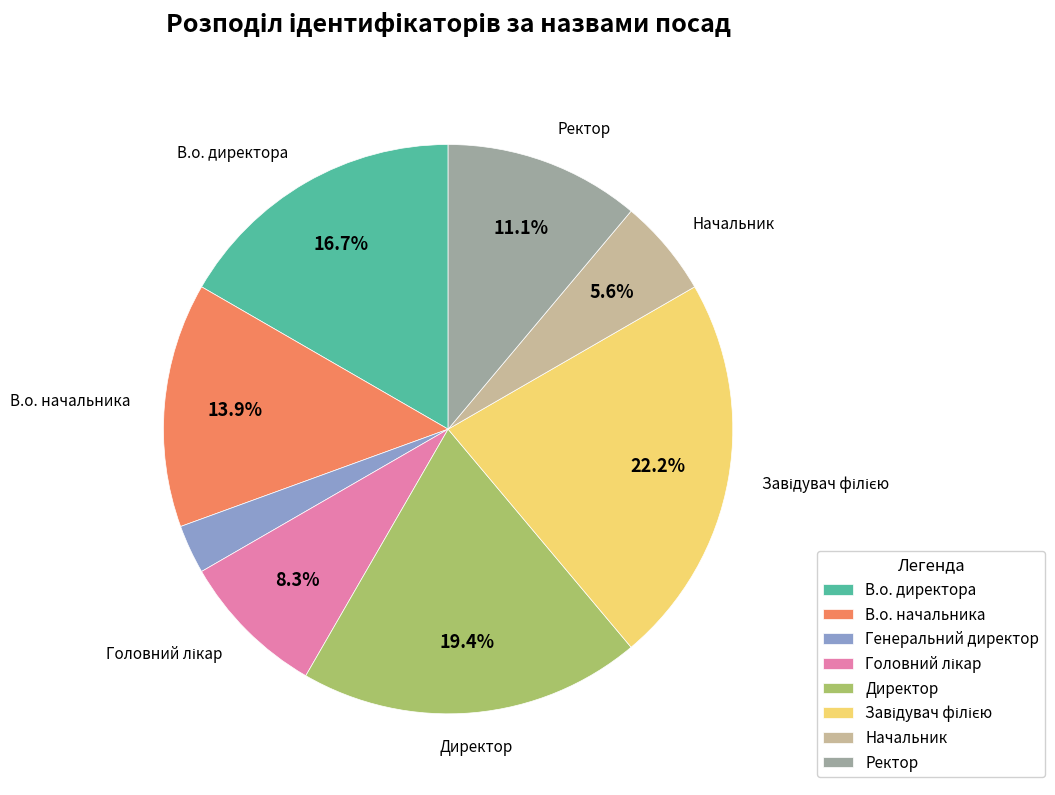

Is it true that Генеральний директор is 3% of the pie?

True